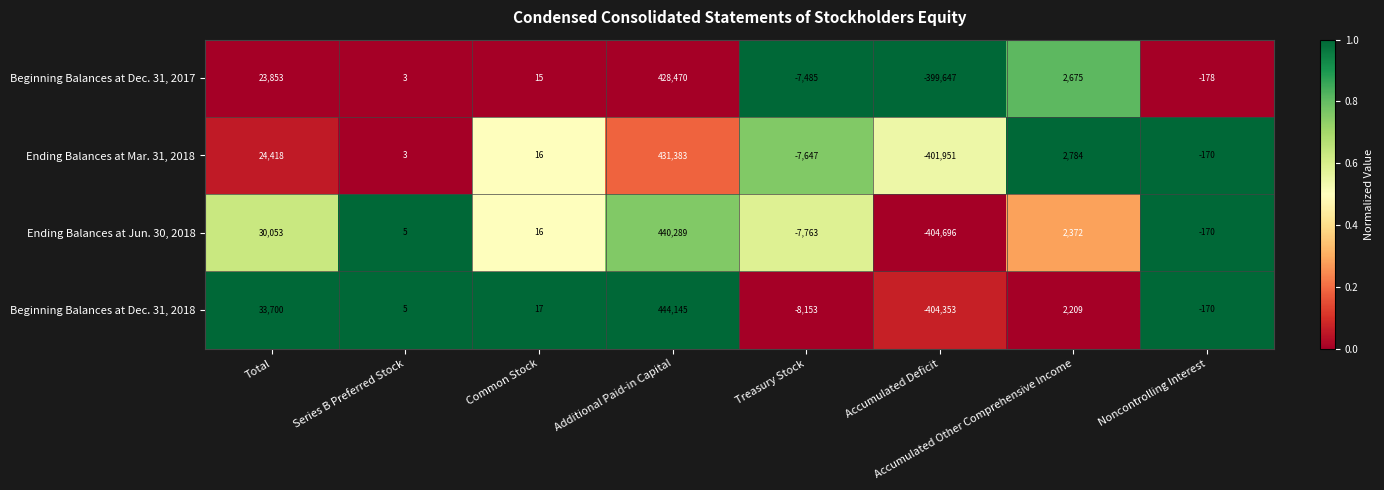

Rank the categories by Beginning Balances at Dec. 31, 2018 value from highest to lowest.

Additional Paid-in Capital, Total, Accumulated Other Comprehensive Income, Common Stock, Series B Preferred Stock, Noncontrolling Interest, Treasury Stock, Accumulated Deficit